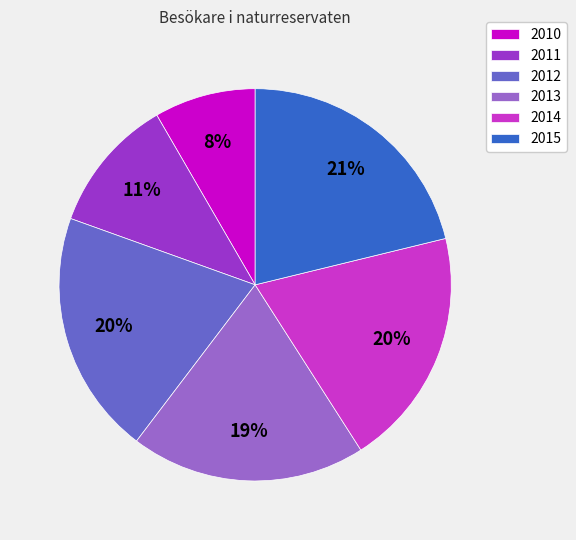

What percentage is the 2011 slice, to the nearest percent?

11%